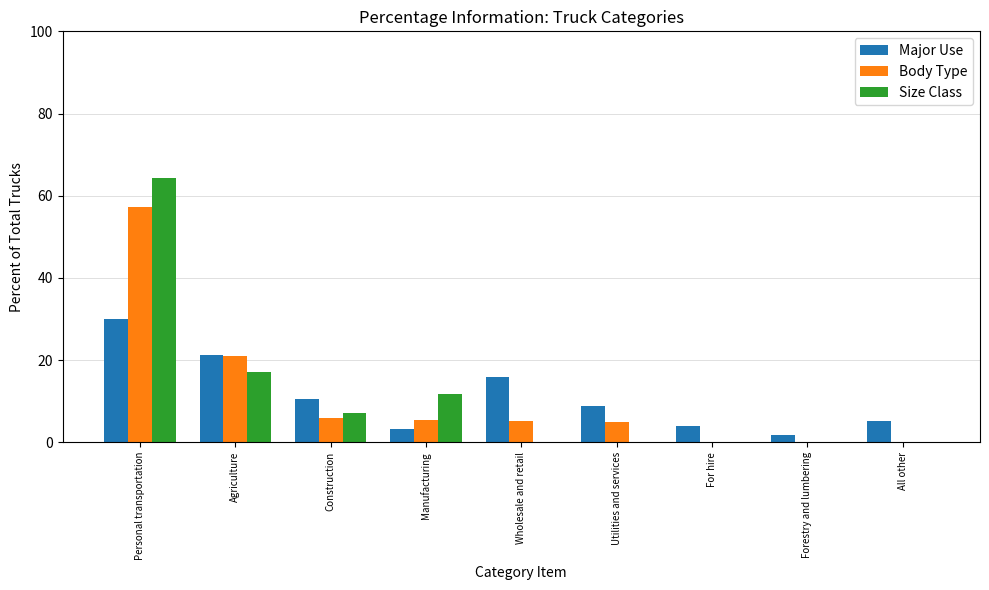

The Size Class series shows 38.4 at Forestry and lumbering. True or false?

False